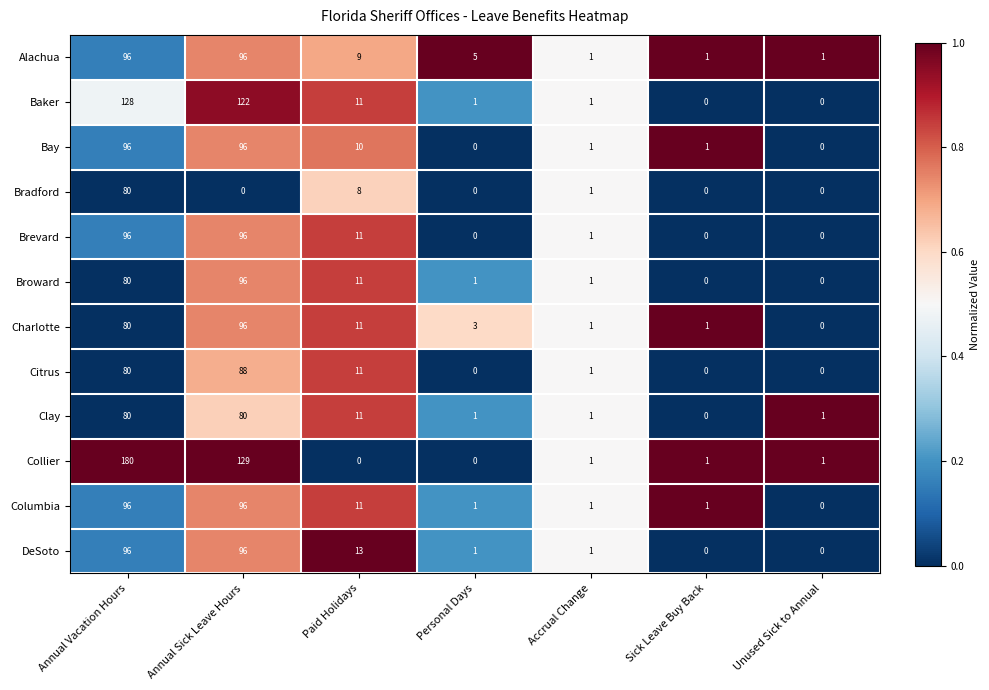

Is the value of Bay at Accrual Change greater than the value of Broward at Paid Holidays?

No